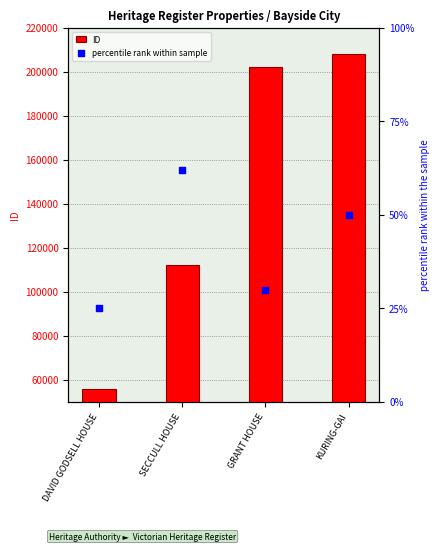

Which series contains the highest Y value?

ID